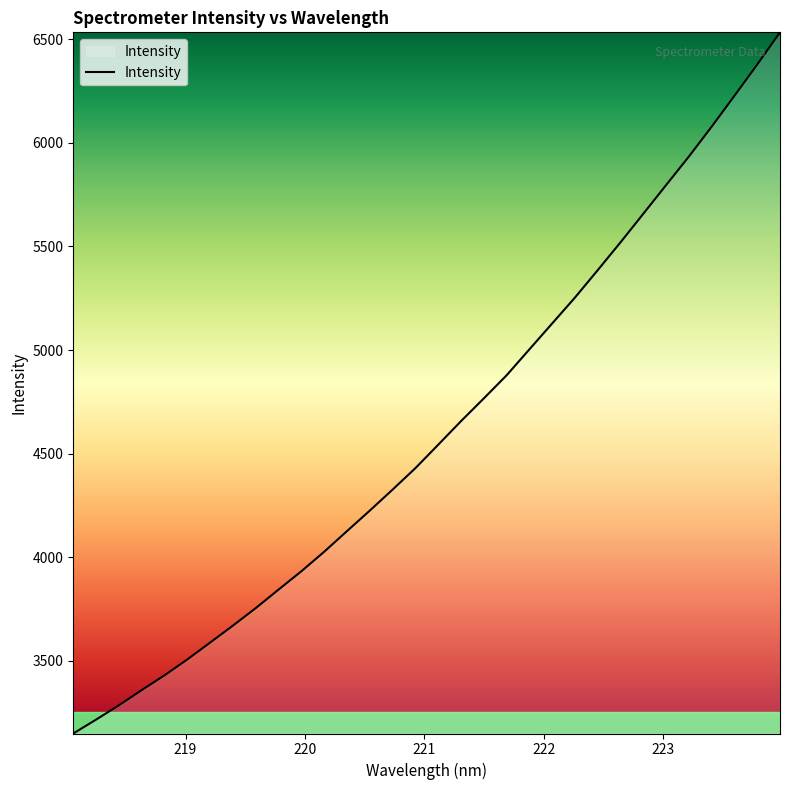

What is the maximum value shown in the chart?

6534.4